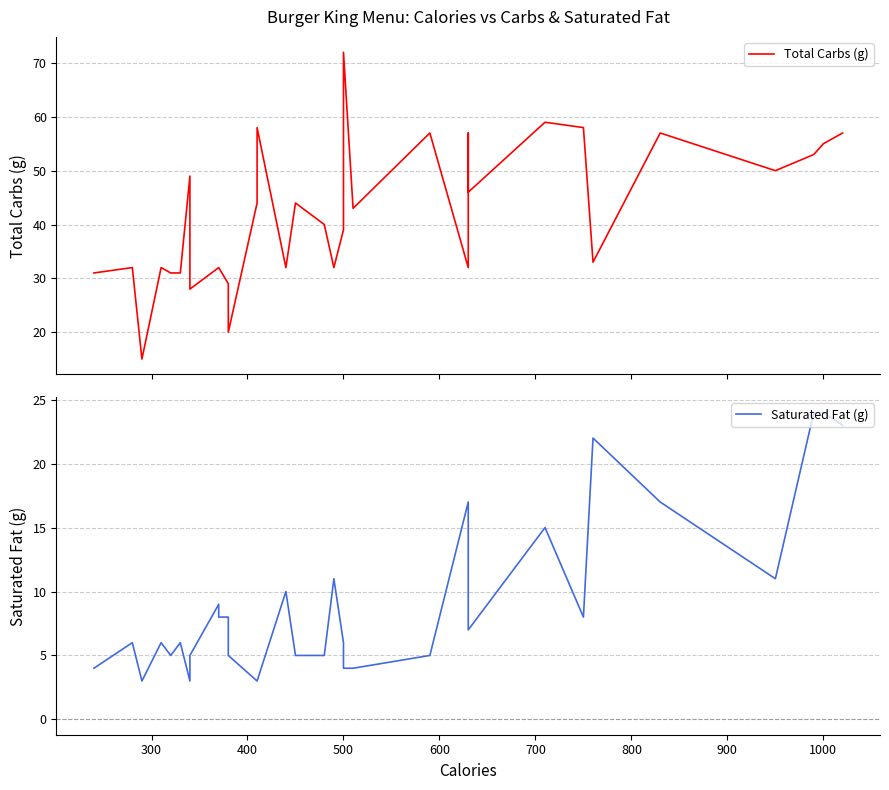

Reading left to right, extract all data points from this chart.

Total Carbs (g): 31	32	15	32	31	31	49	28	32	32	29	20	44	58	32	44	40	32	39	72	43	57	32	57	46	59	58	33	57	50	53	55	57
Saturated Fat (g): 4	6	3	6	5	6	3	5	9	8	8	5	3	3	10	5	5	11	6	4	4	5	17	10	7	15	8	22	17	11	24	24	23